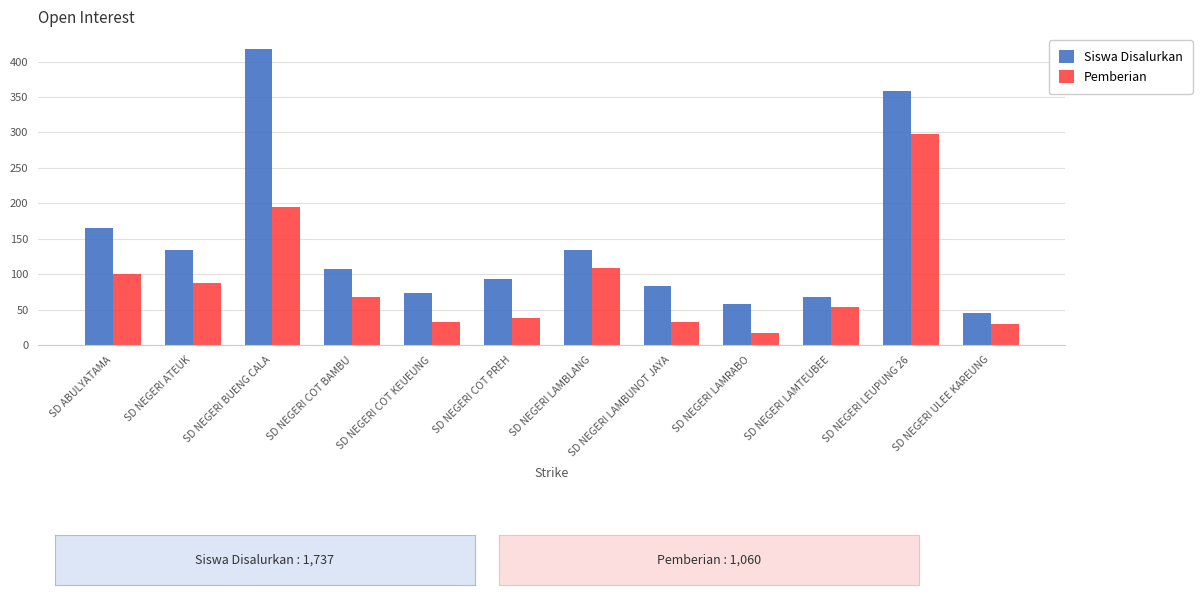

The Siswa Disalurkan series shows 418 at SD NEGERI BUENG CALA. True or false?

True